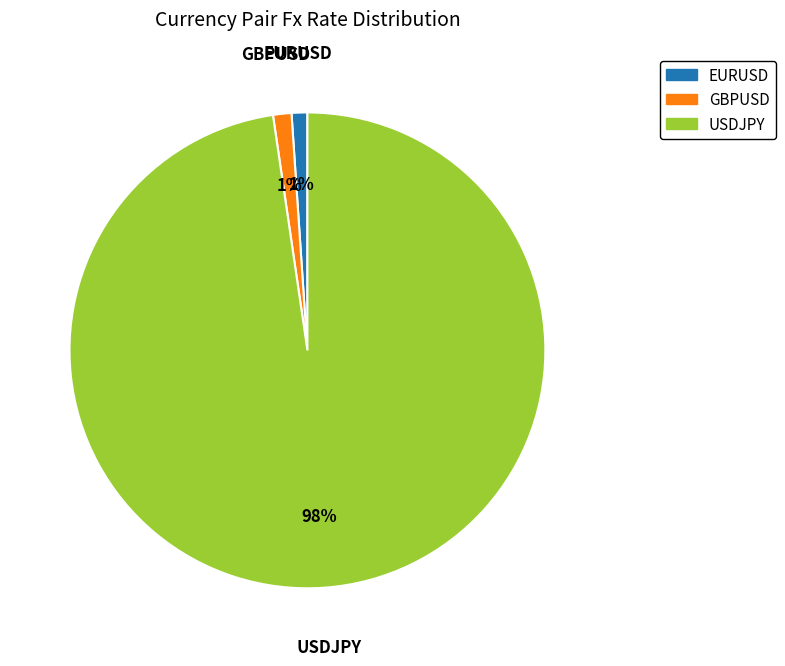

To the nearest percent, what is the average slice percentage?

33%